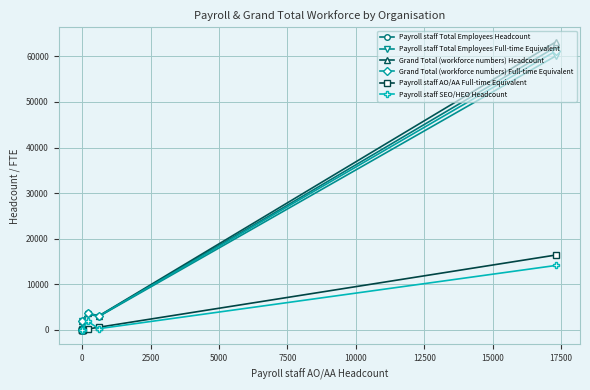

Rank the series by their maximum value, from lowest to highest.

Payroll staff SEO/HEO Headcount, Payroll staff AO/AA Full-time Equivalent, Payroll staff Total Employees Full-time Equivalent, Grand Total (workforce numbers) Full-time Equivalent, Payroll staff Total Employees Headcount, Grand Total (workforce numbers) Headcount